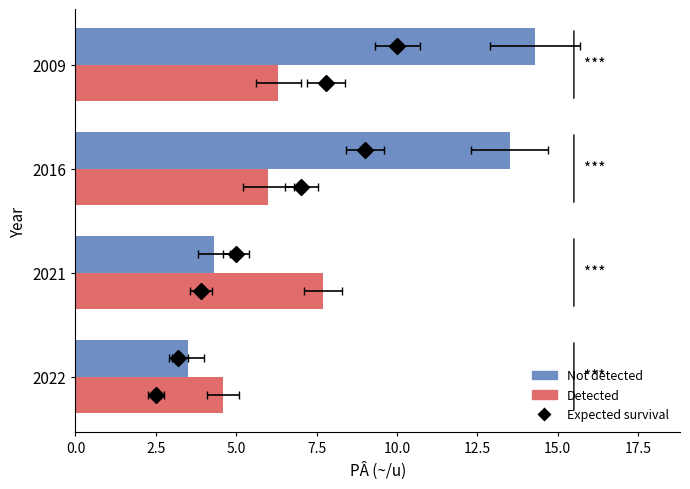

What is the highest value of the Detected series?

7.7